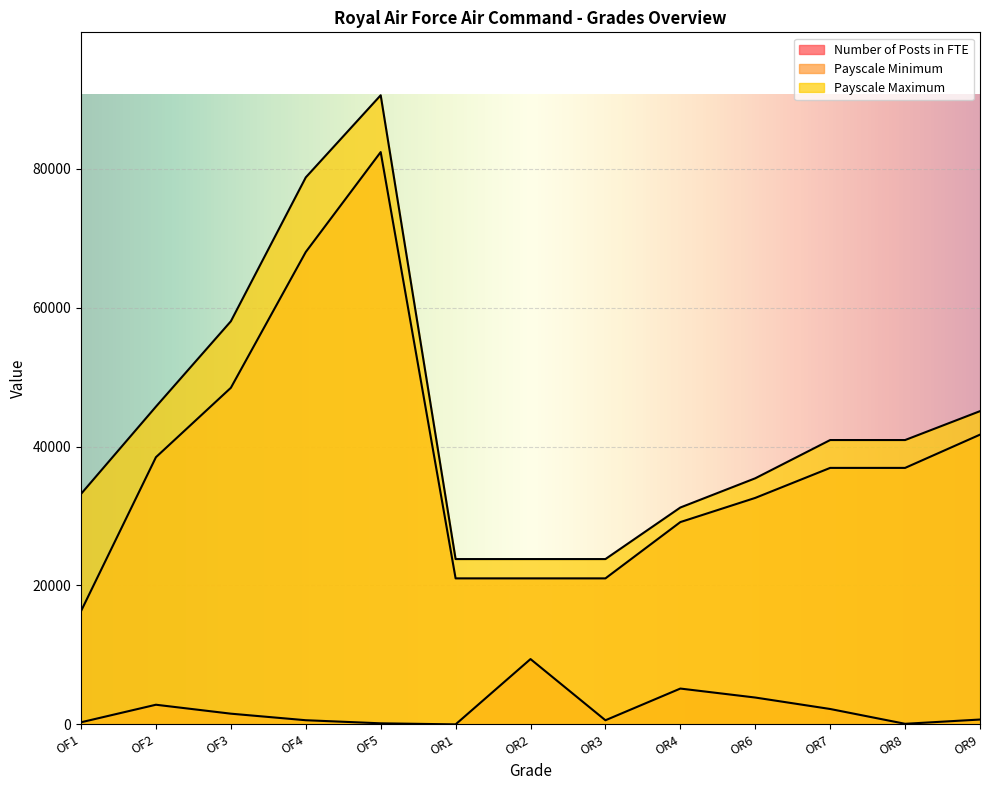

What is the sum of all Payscale Maximum values?

571225